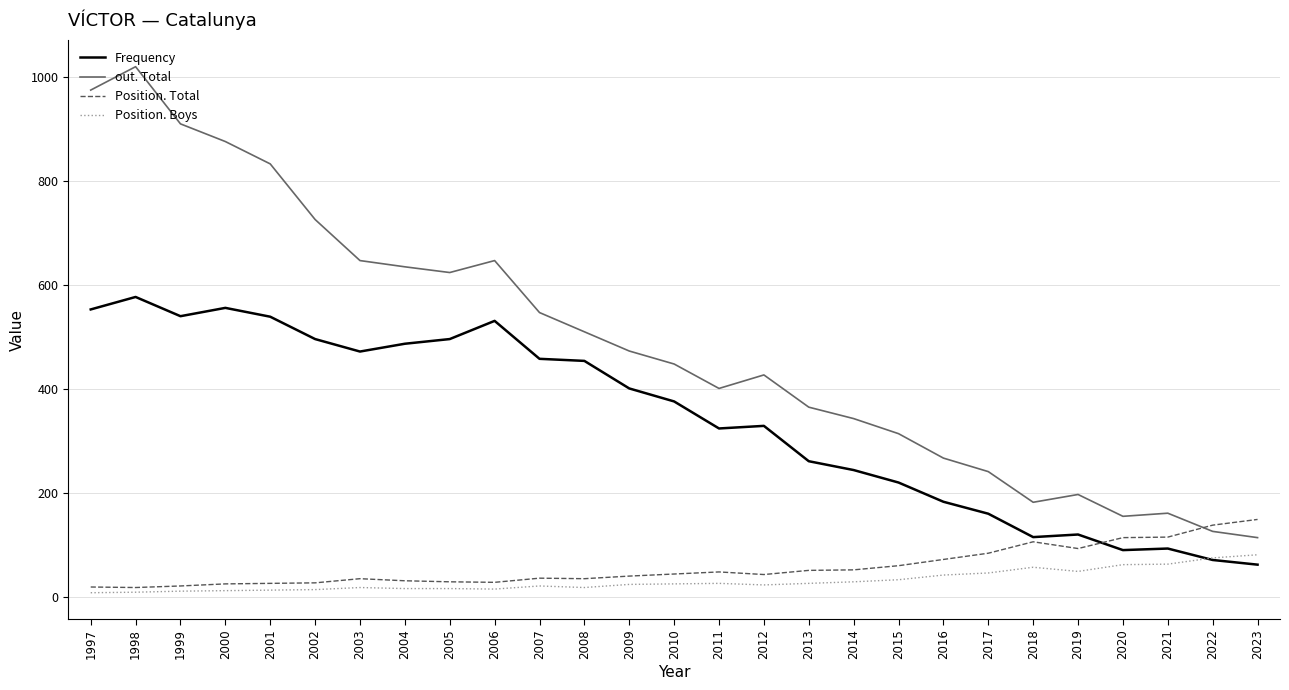

Which category has the highest value across all series?

1998